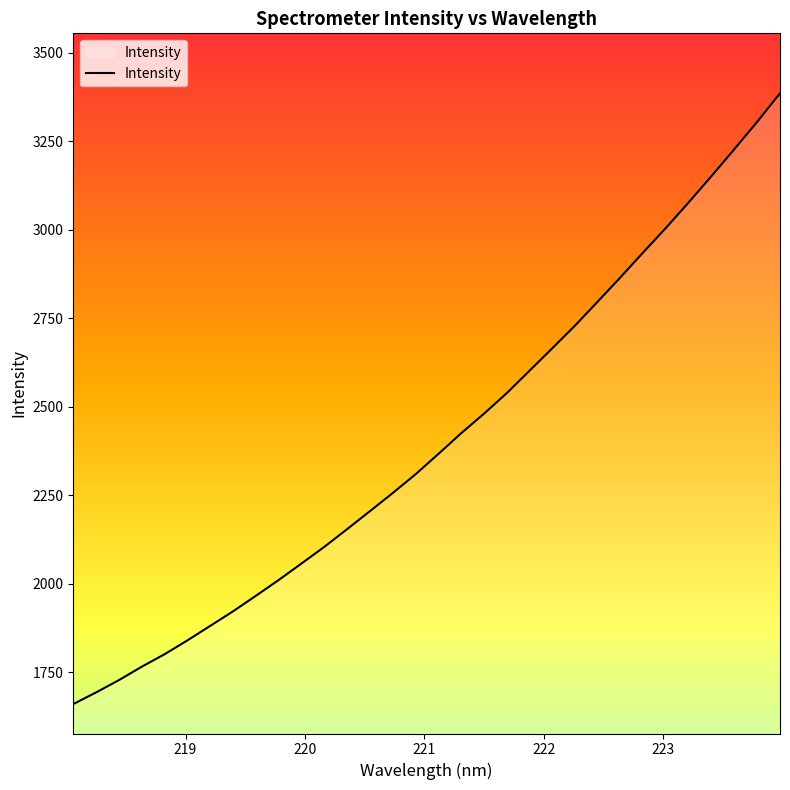

What is the smallest value displayed?

1660.7